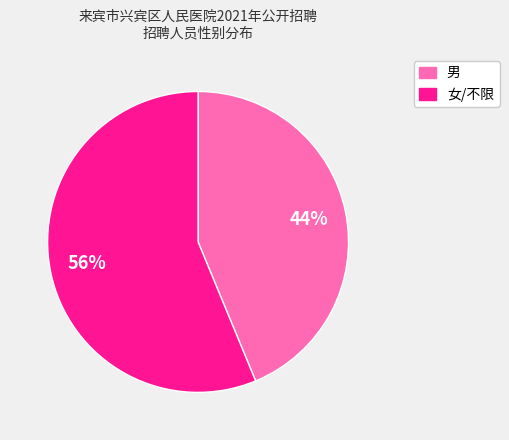

Is there a majority slice in this chart?

Yes